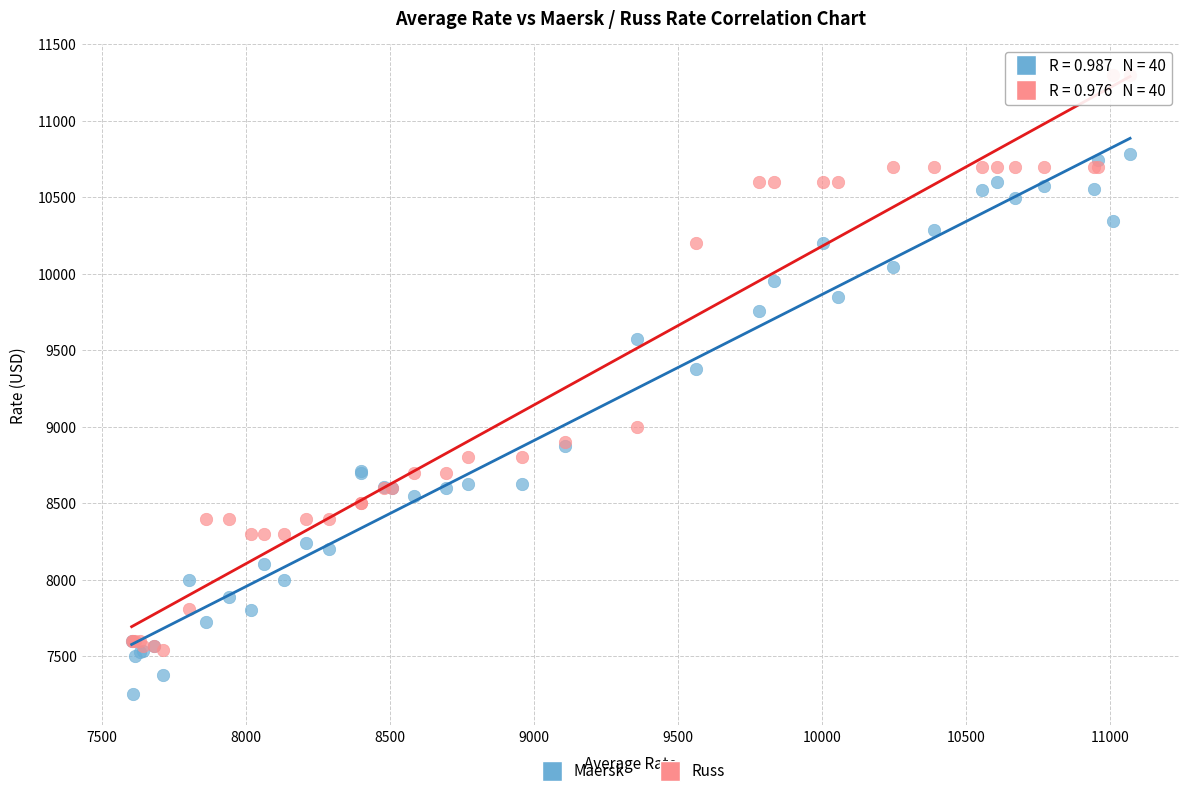

Which series has the widest spread of Y values?

Russ